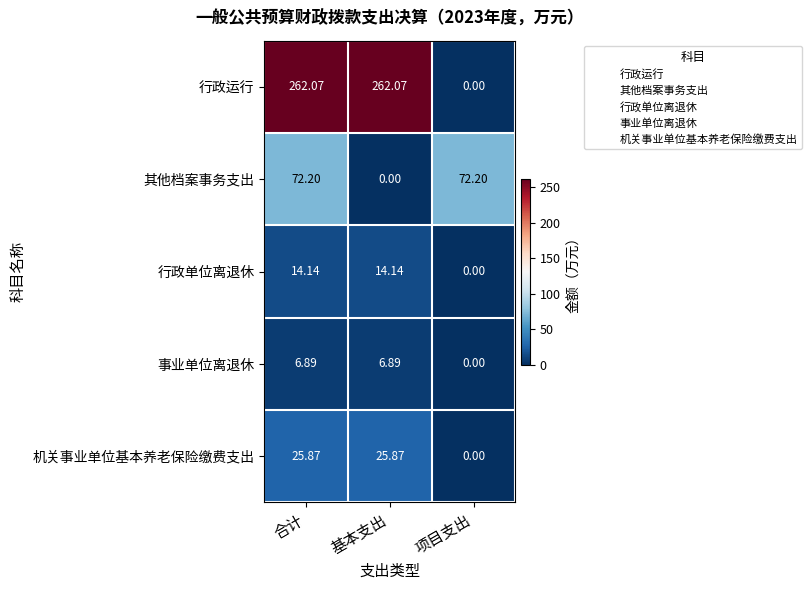

Which category has the lowest value in the 行政运行 series?

项目支出